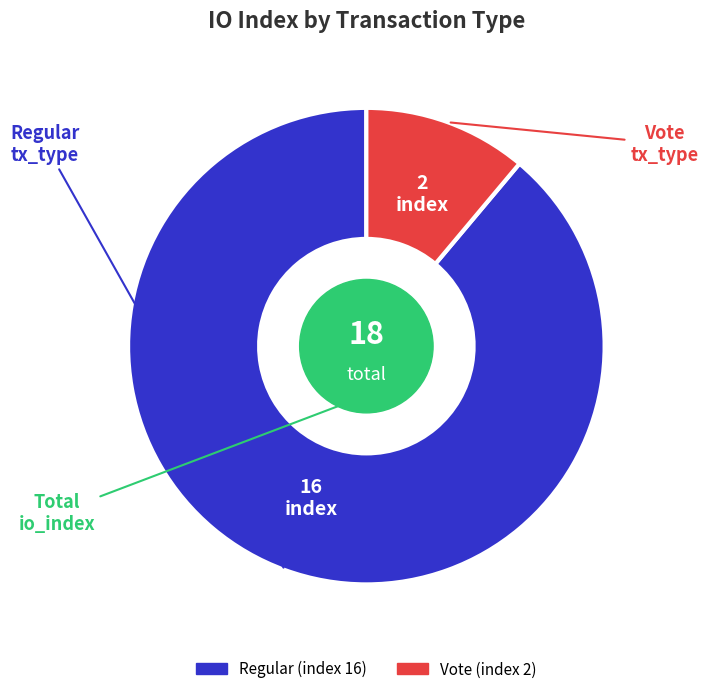

Which category has the smallest portion of the pie?

Vote (index 2)